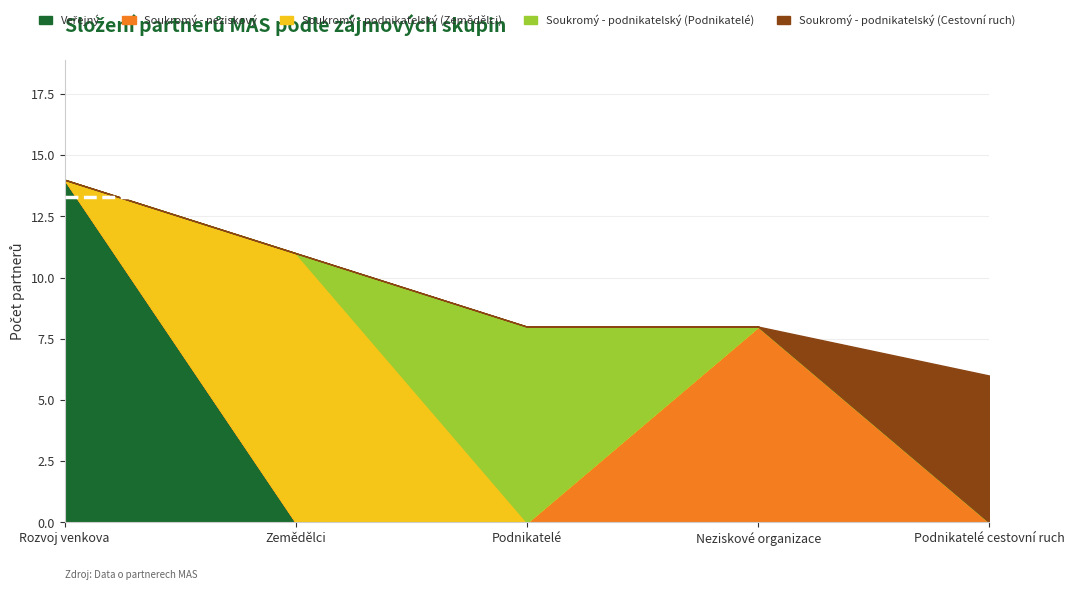

At how many categories does at least one series exceed 0?

5